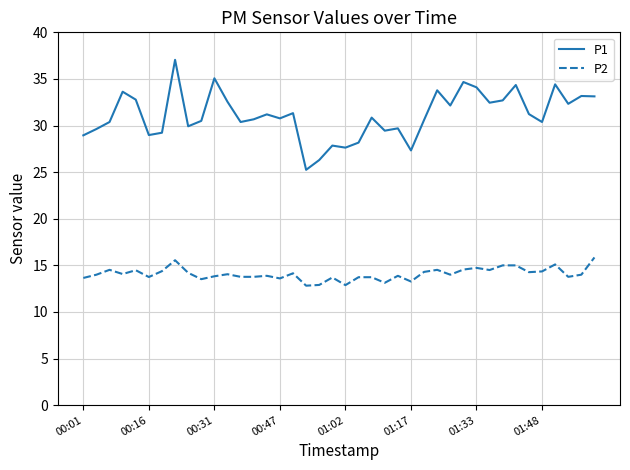

True or false: P1 has more than 2 interior local peaks.

True